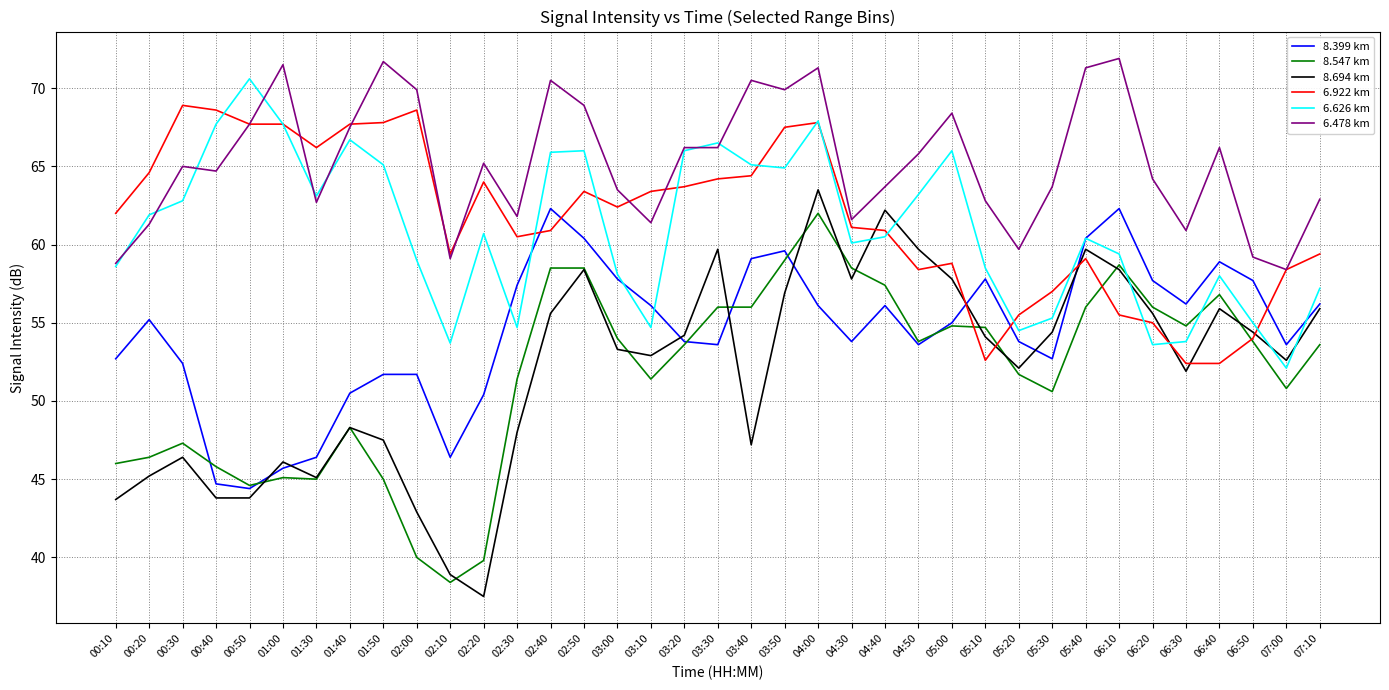

At which category is the sum across all series the highest?

04:00